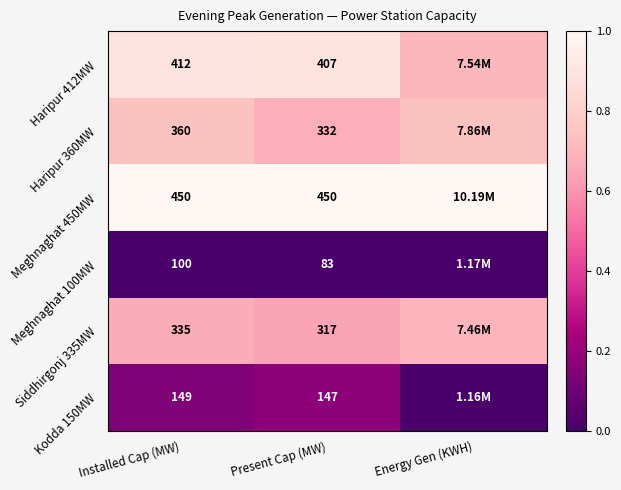

Is the value of Kodda 150MW at Present Cap (MW) greater than the value of Meghnaghat 450MW at Present Cap (MW)?

No